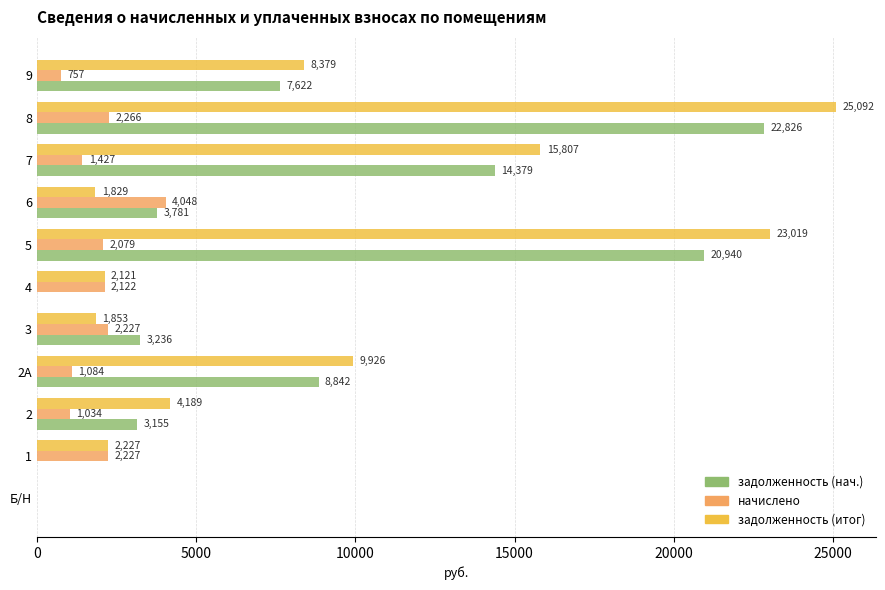

Read the задолженность (нач.) value at 7.

14379.4